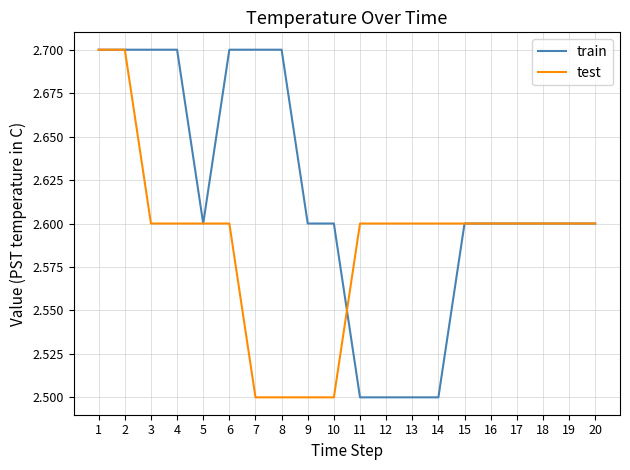

Reading left to right, transcribe all the data shown in this chart.

train: 2.7	2.7	2.7	2.7	2.6	2.7	2.7	2.7	2.6	2.6	2.5	2.5	2.5	2.5	2.6	2.6	2.6	2.6	2.6	2.6
test: 2.7	2.7	2.6	2.6	2.6	2.6	2.5	2.5	2.5	2.5	2.6	2.6	2.6	2.6	2.6	2.6	2.6	2.6	2.6	2.6